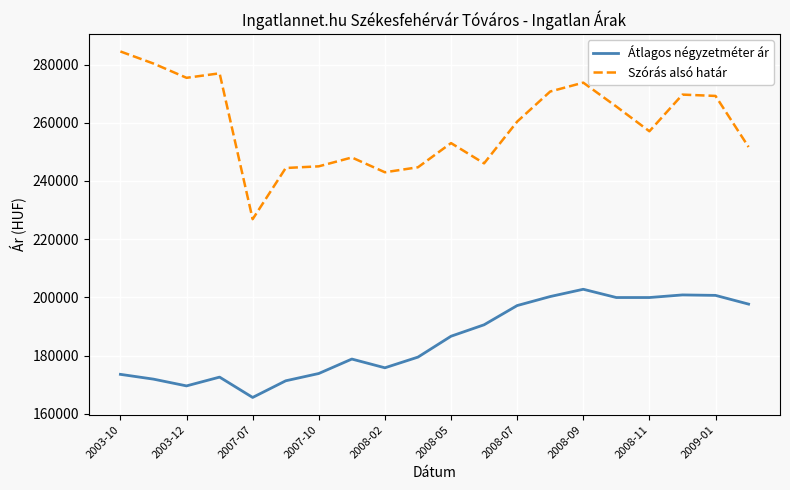

Which series has the widest spread of values?

Szórás alsó határ